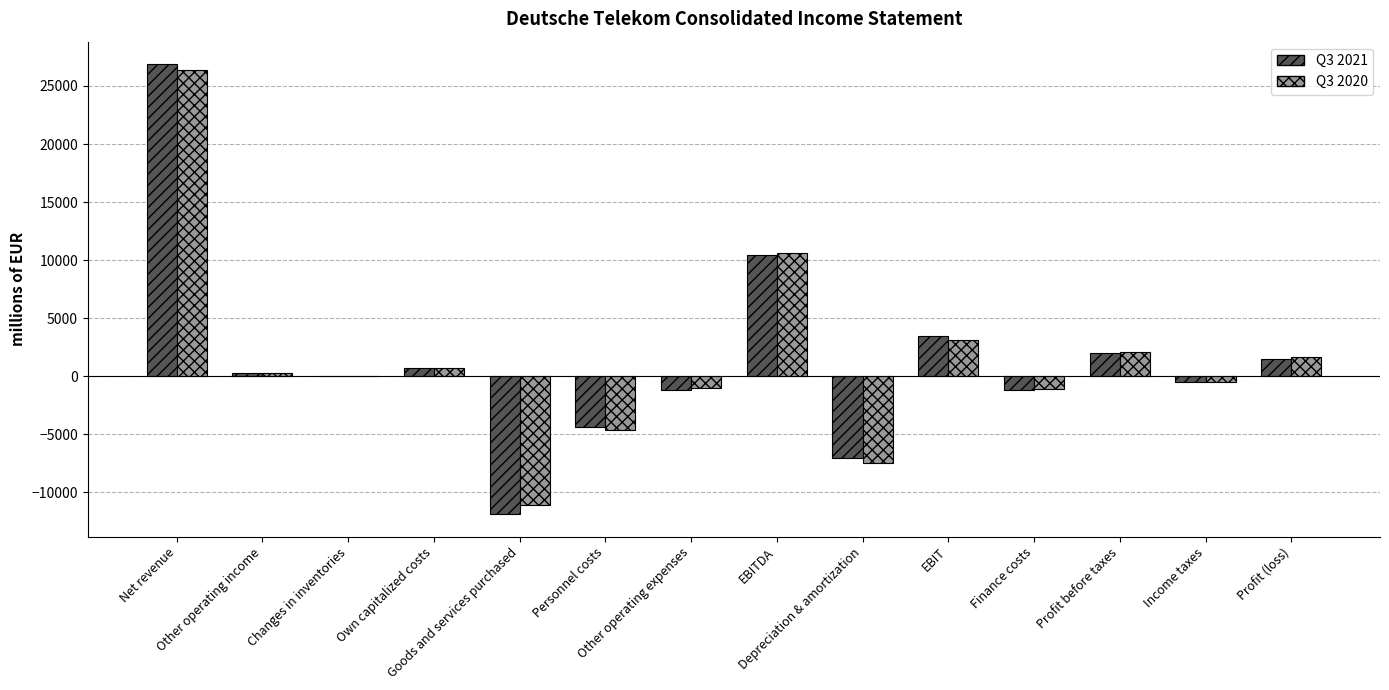

At how many categories does at least one series exceed 19456?

1